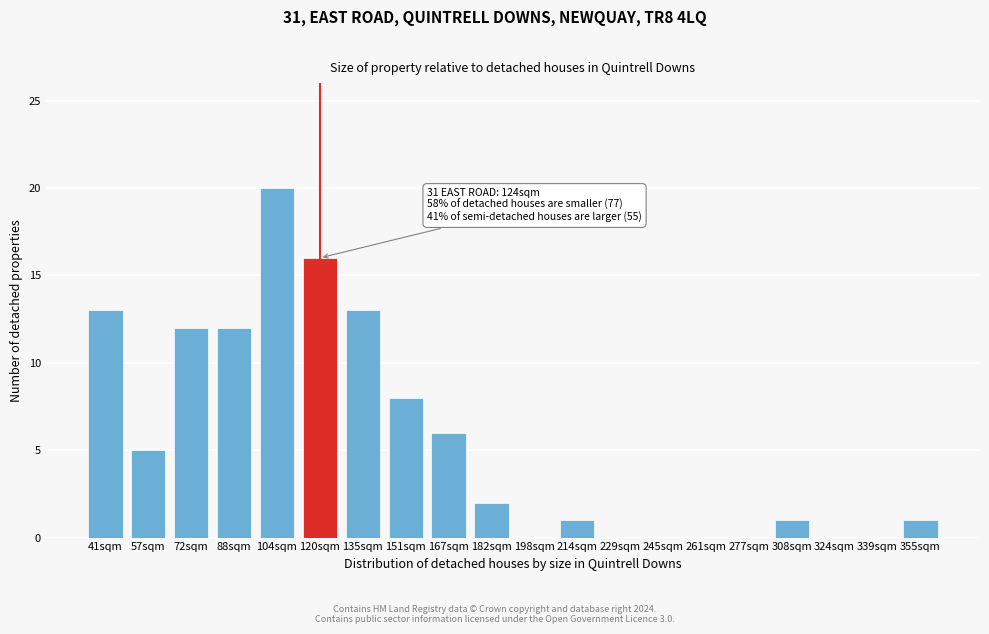

Reading left to right, transcribe all the data shown in this chart.

41sqm=13	57sqm=5	72sqm=12	88sqm=12	104sqm=20	120sqm=16	135sqm=13	151sqm=8	167sqm=6	182sqm=2	198sqm=0	214sqm=1	229sqm=0	245sqm=0	261sqm=0	277sqm=0	308sqm=1	324sqm=0	339sqm=0	355sqm=1